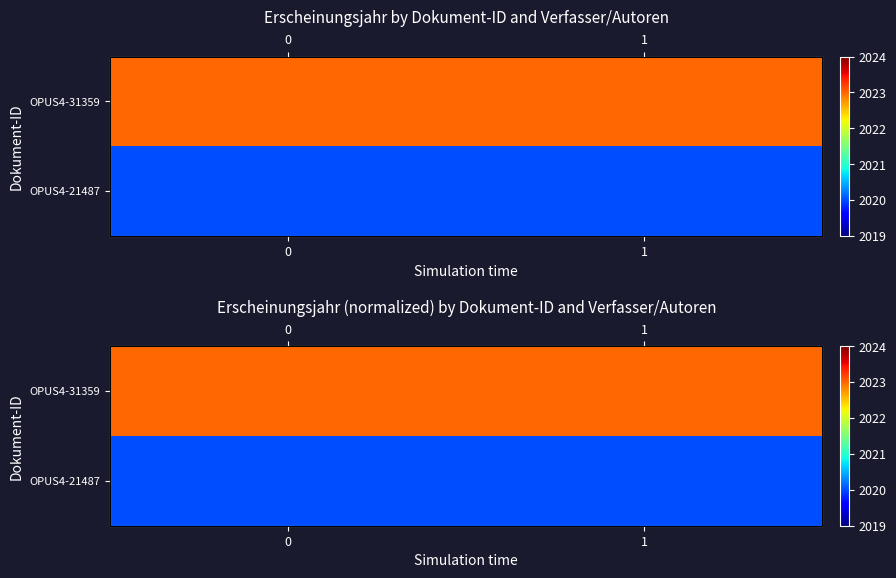

Which series has the largest total across all categories?

OPUS4-31359